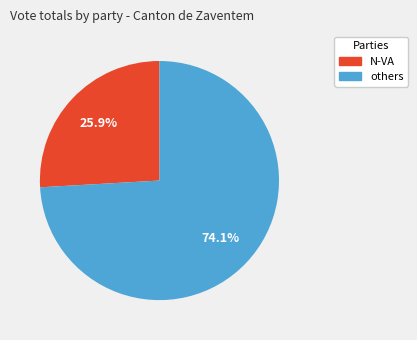

Is the sum of others and N-VA greater than half?

Yes